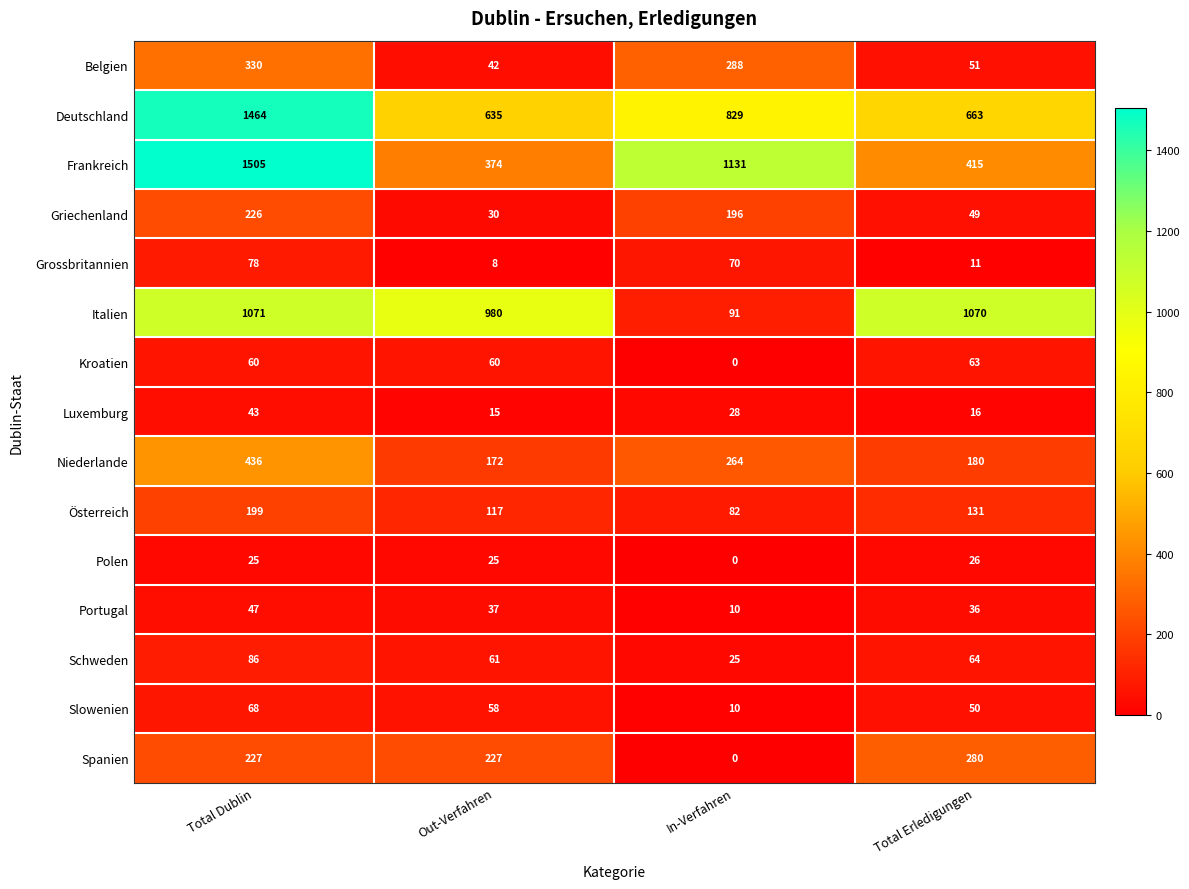

What is the minimum value for Schweden?

25